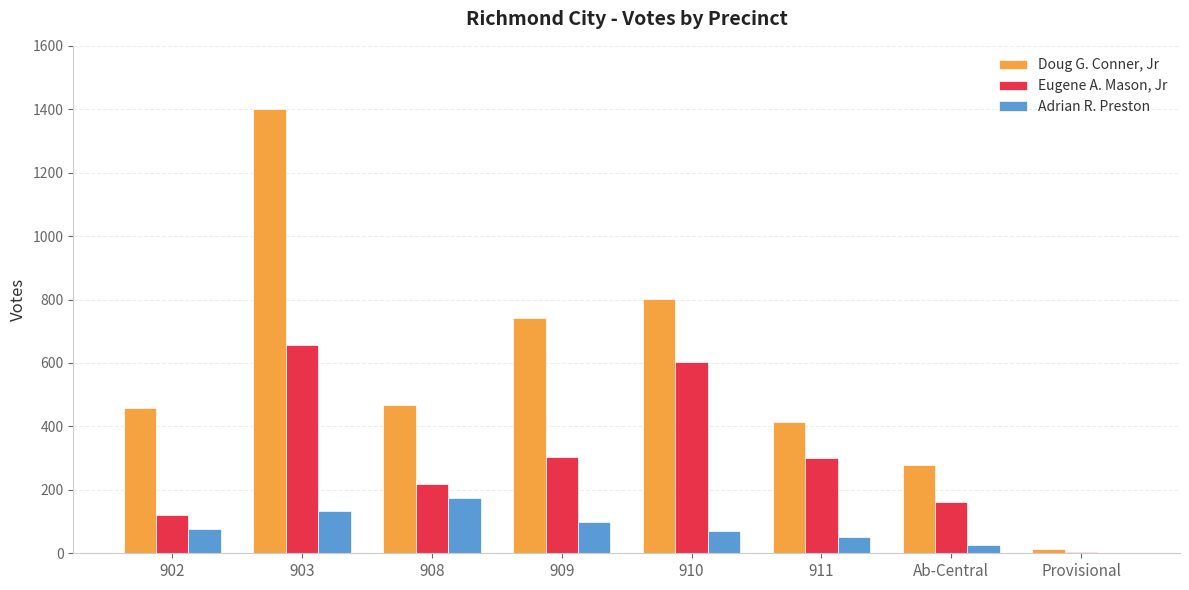

Between 911 and Ab-Central, which series saw the biggest shift?

Eugene A. Mason, Jr